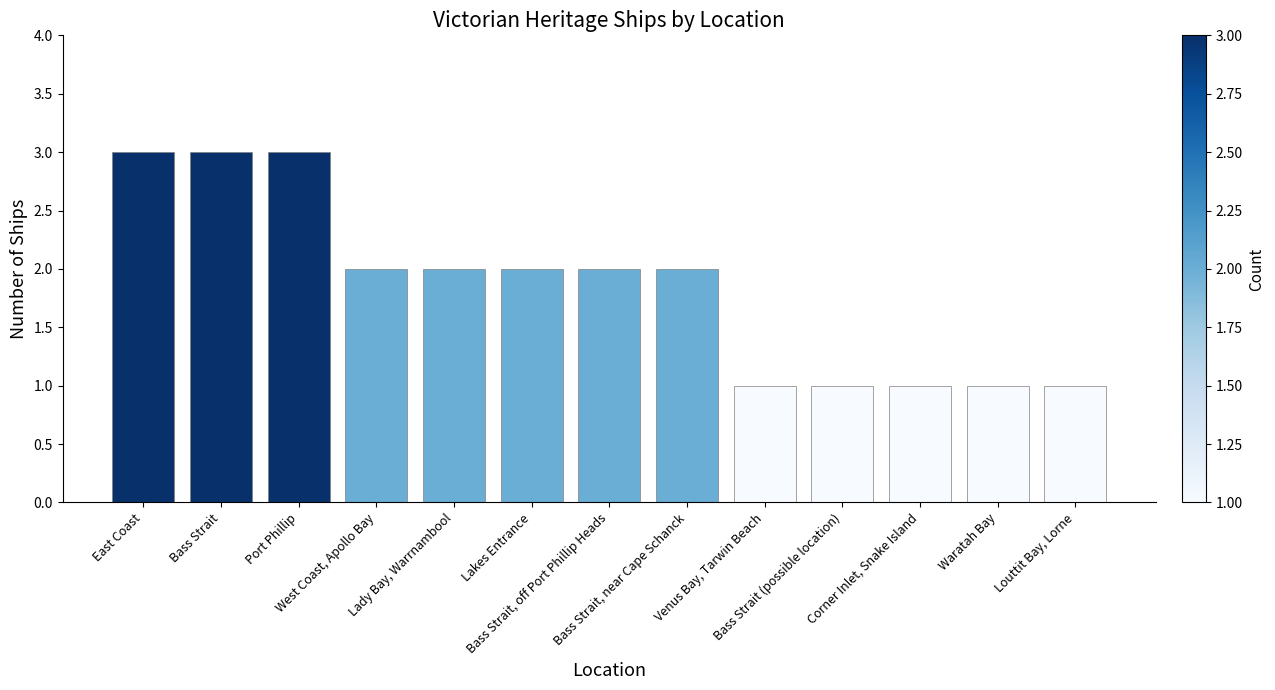

What is the change in value from Lakes Entrance to Bass Strait (possible location)?

-1